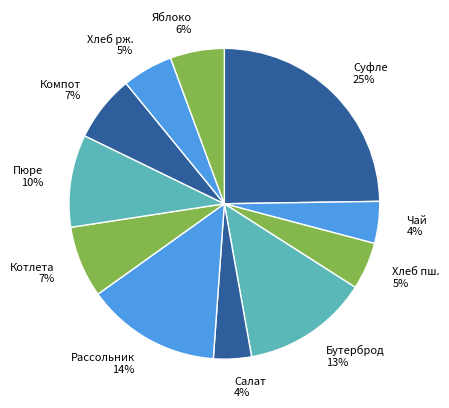

Do Хлеб пш. 5% and Суфле 25% together represent more than half of the pie?

No